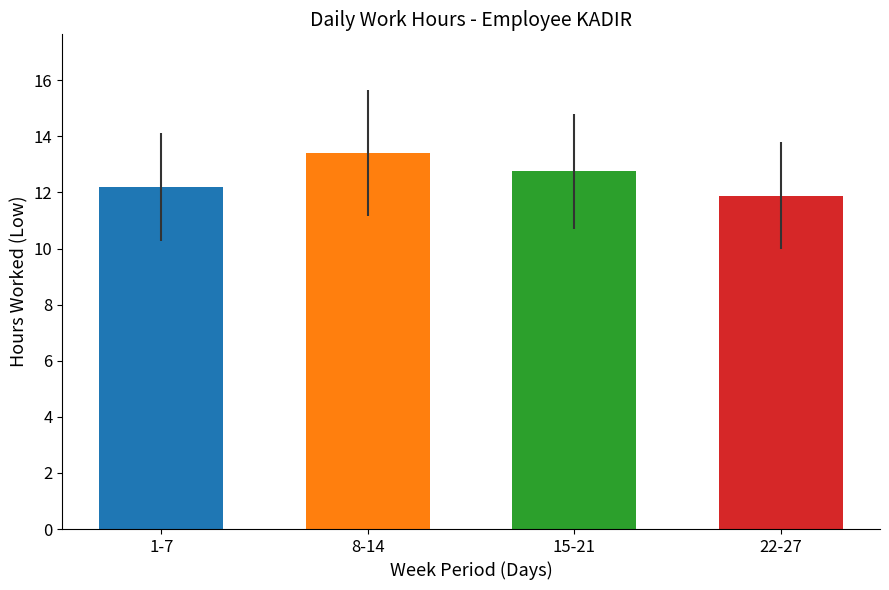

What is the difference between the values at 15-21 and 8-14?

0.6